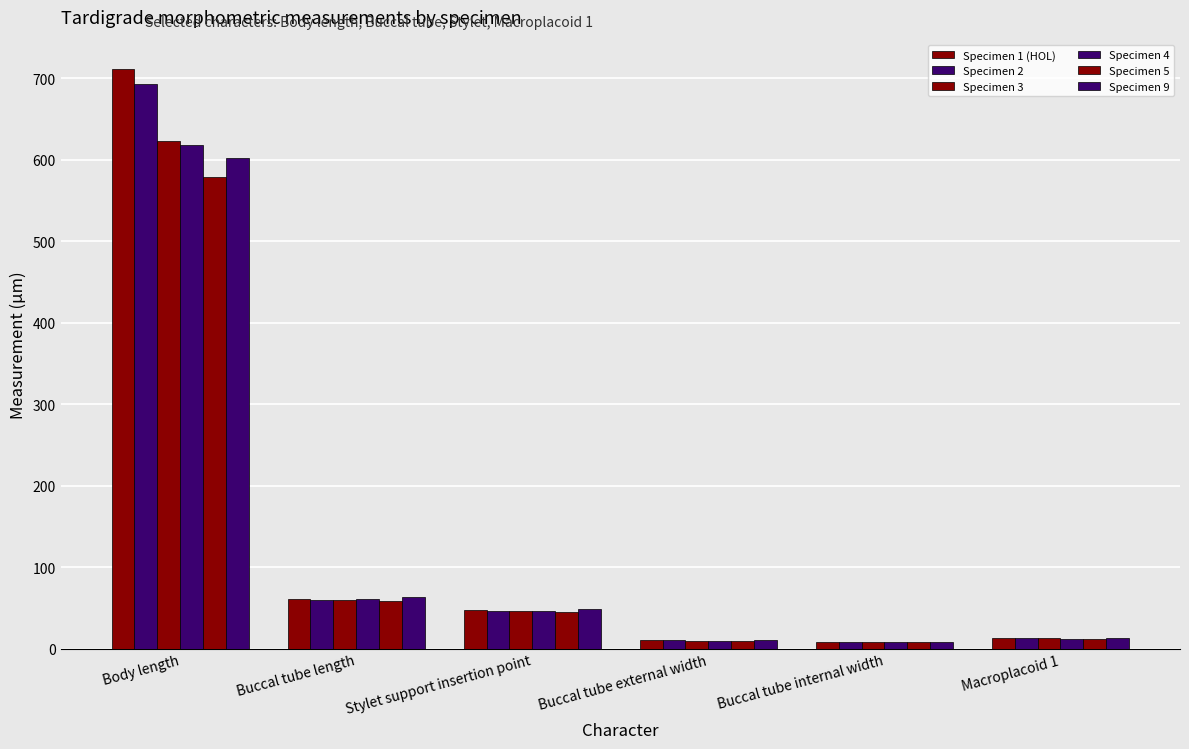

How many data points in Specimen 9 are above 49?

3